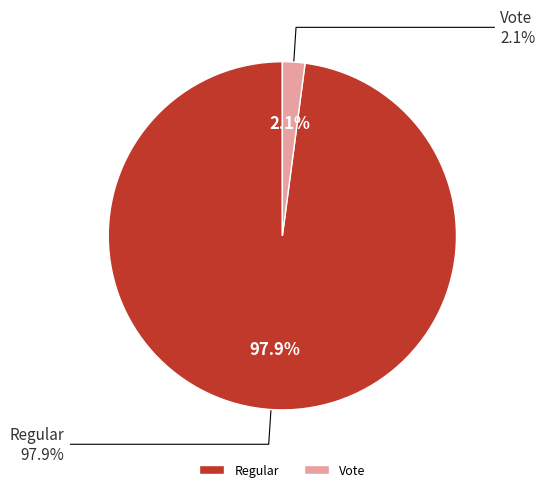

True or false: Vote accounts for 2% of the total.

True